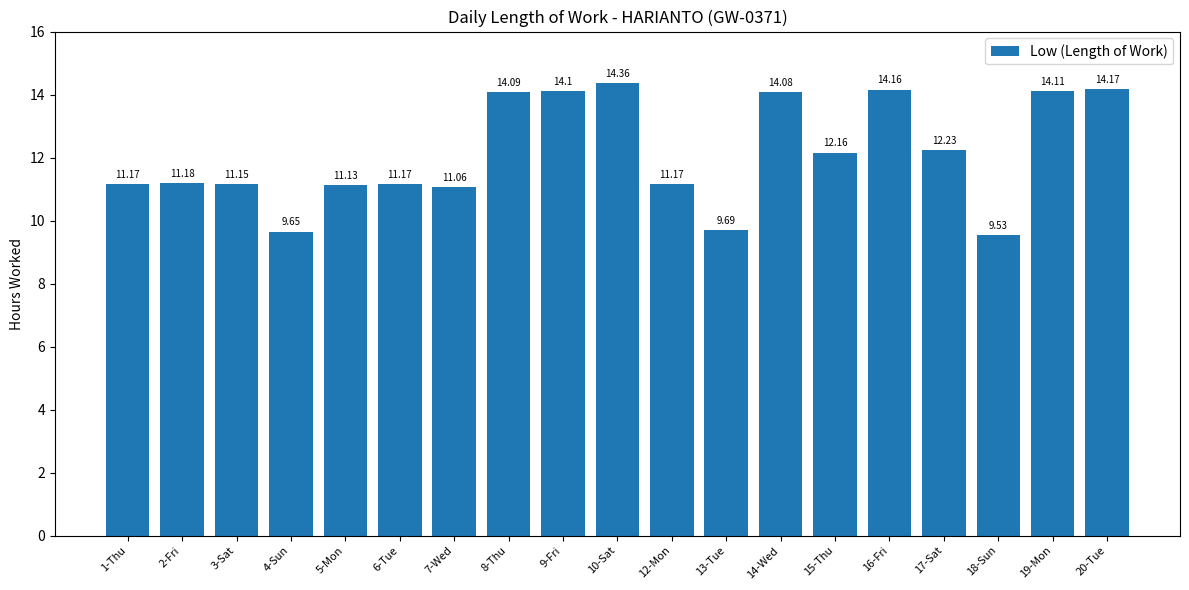

What is the difference between the maximum and second lowest values?

4.7